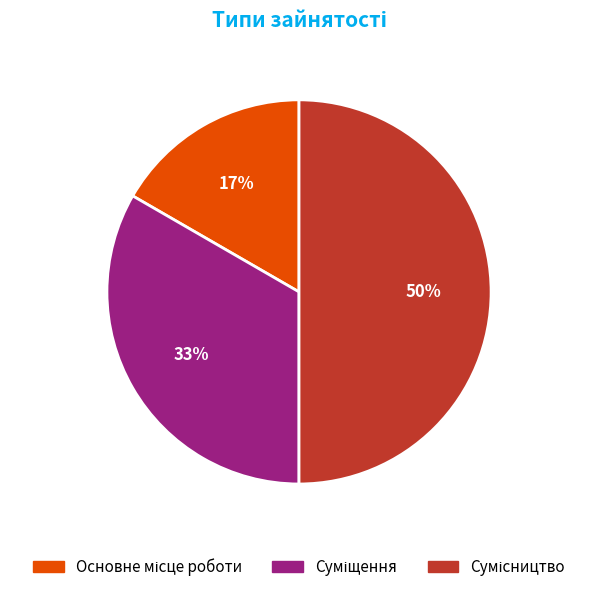

To the nearest percent, what is the average slice percentage?

33%